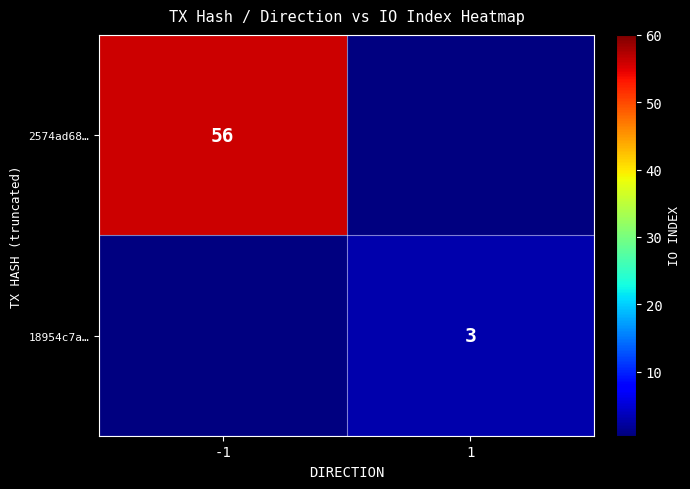

The value of 18954c7a… at 1 is 1. True or false?

False